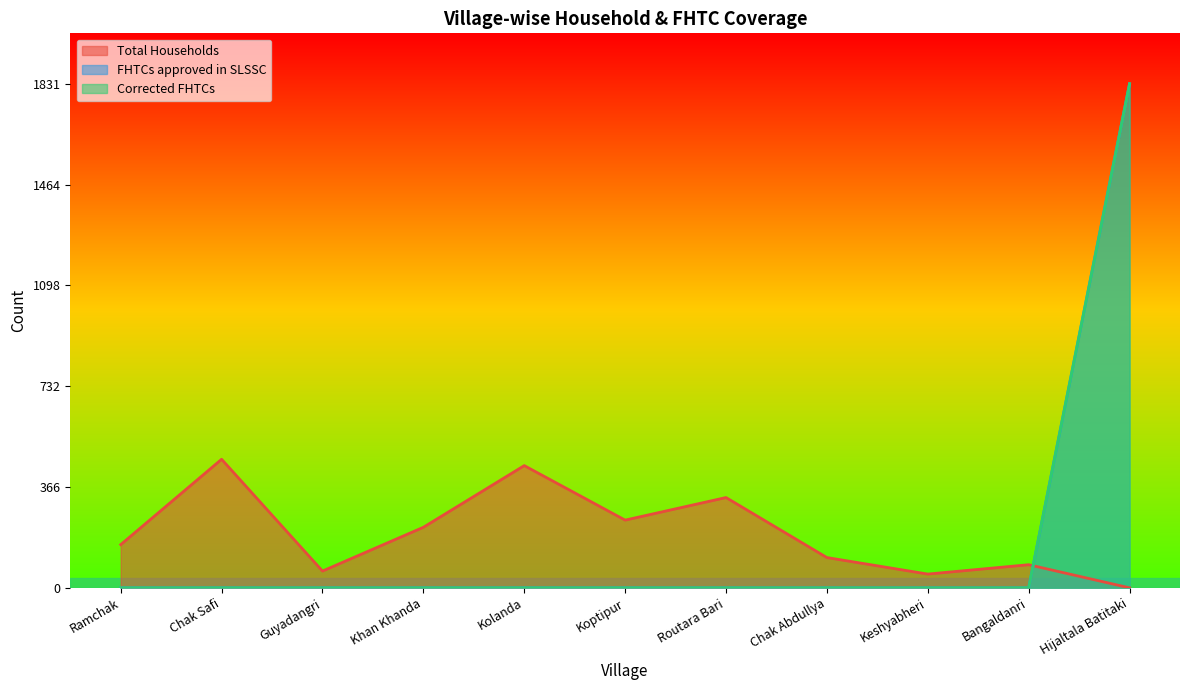

Where is the first local minimum for Total Households?

Guyadangri